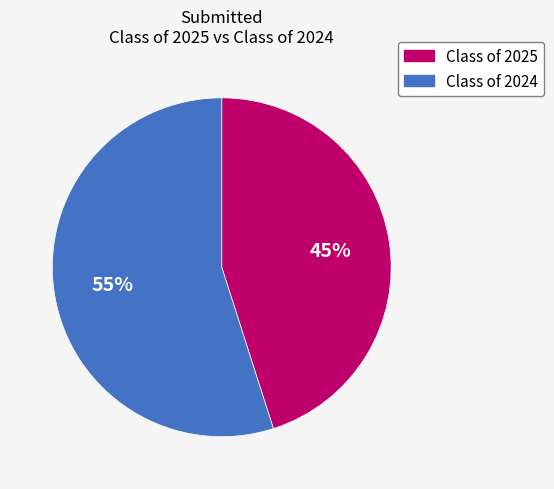

To the nearest percent, what is the combined percentage of Class of 2025 and Class of 2024?

100%